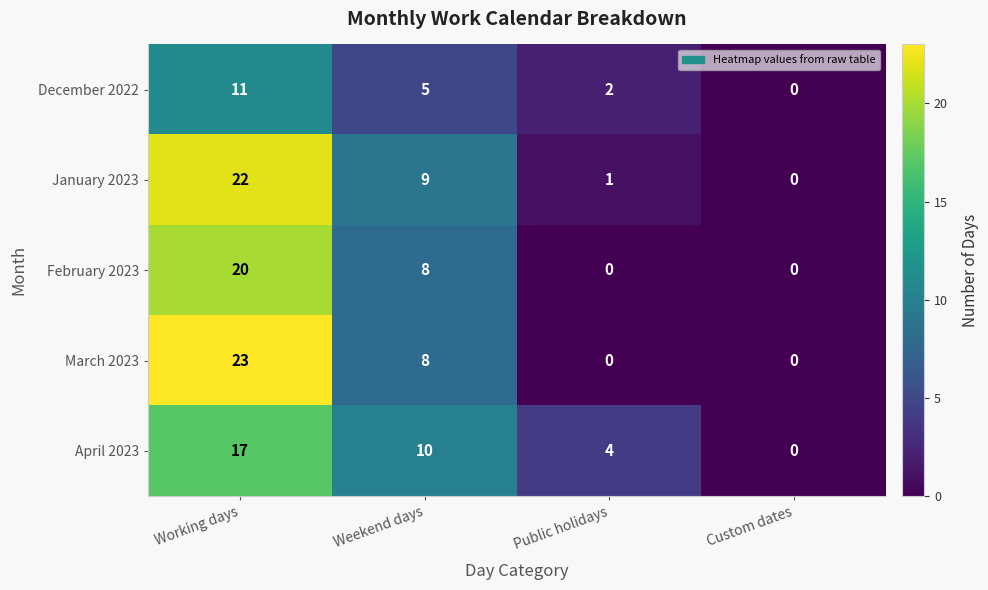

Which series has the largest total across all categories?

January 2023